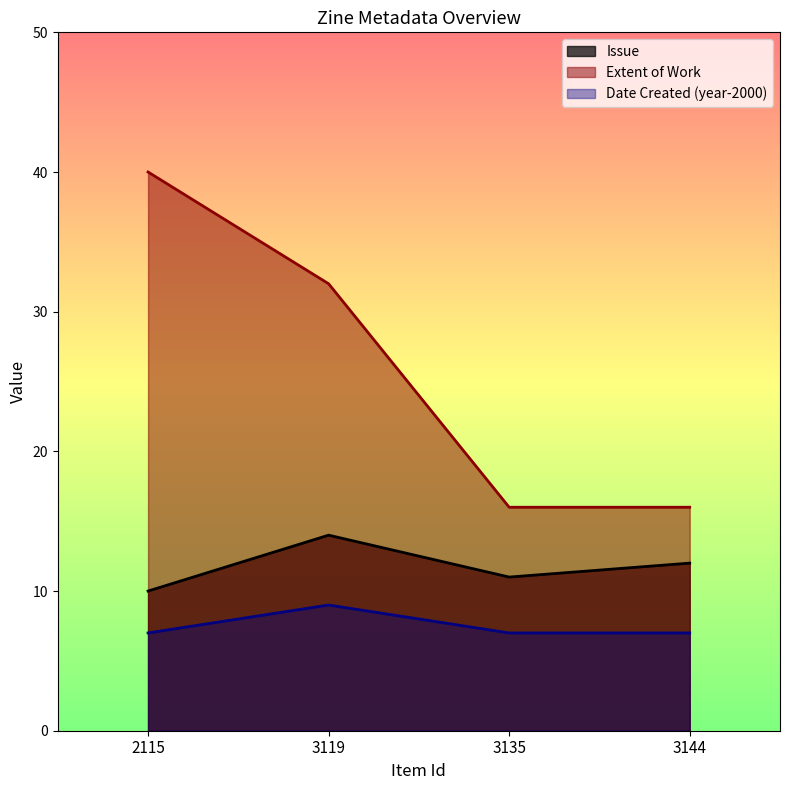

Does the chart have visible grid lines?

No